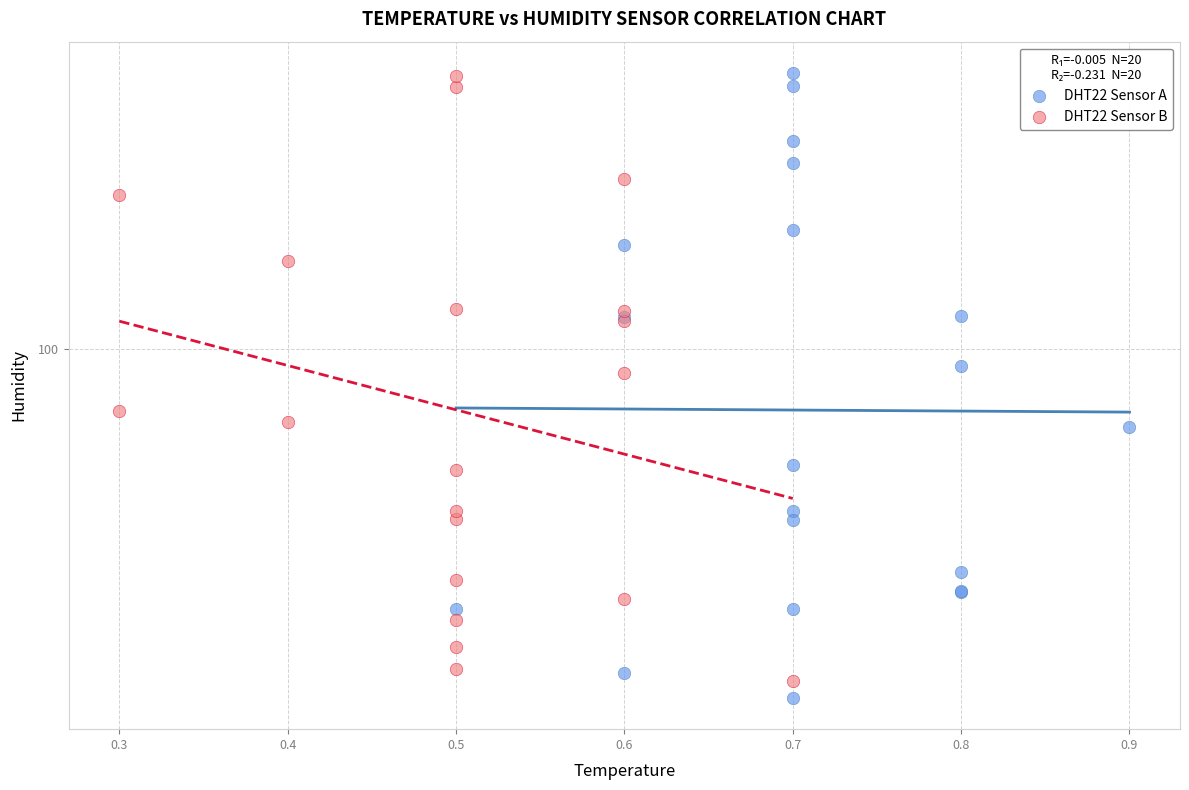

What are all the series names shown in the legend?

DHT22 Sensor A, DHT22 Sensor B